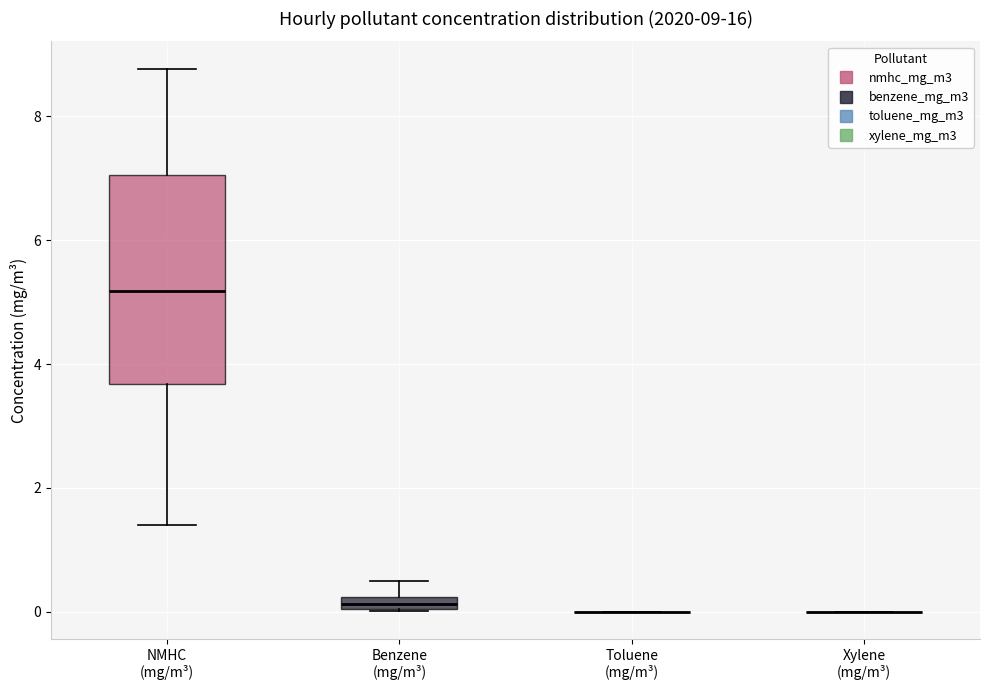

Comparing the boxes themselves (not the whiskers), which one is the tallest?

NMHC (mg/m³)